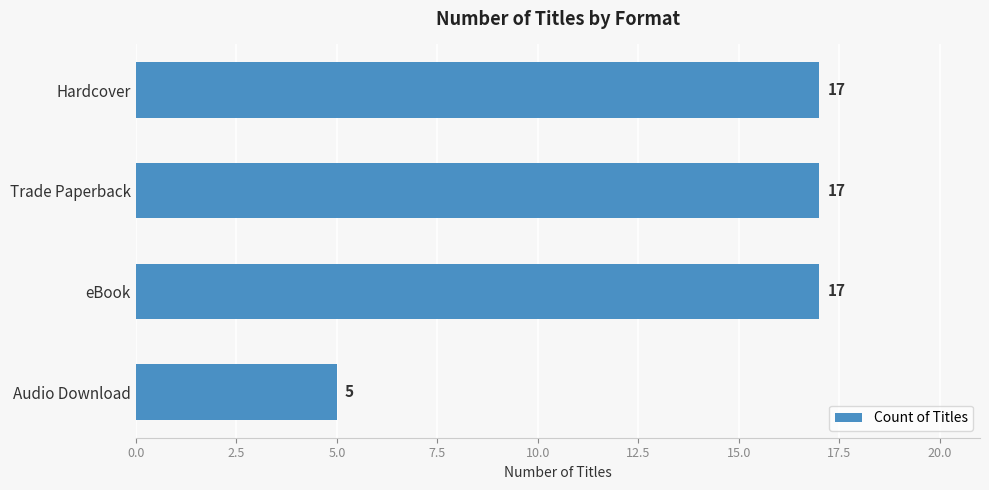

Between Hardcover and Audio Download, which is larger?

Hardcover